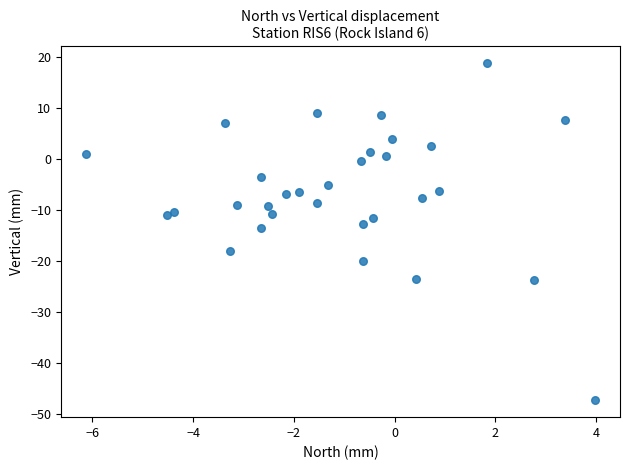

What is the range of X values (max minus min)?

10.1